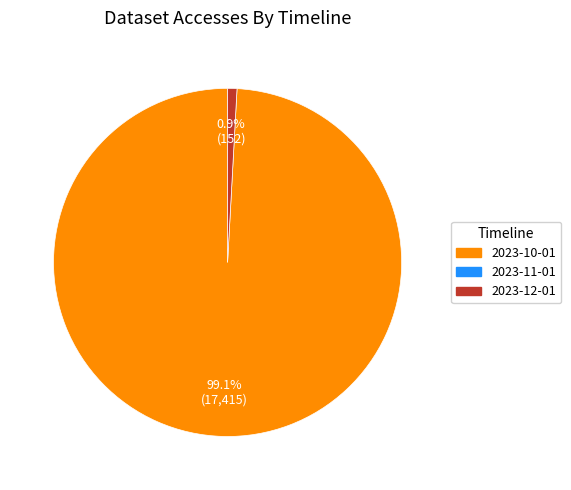

Count the number of slices in the pie.

2